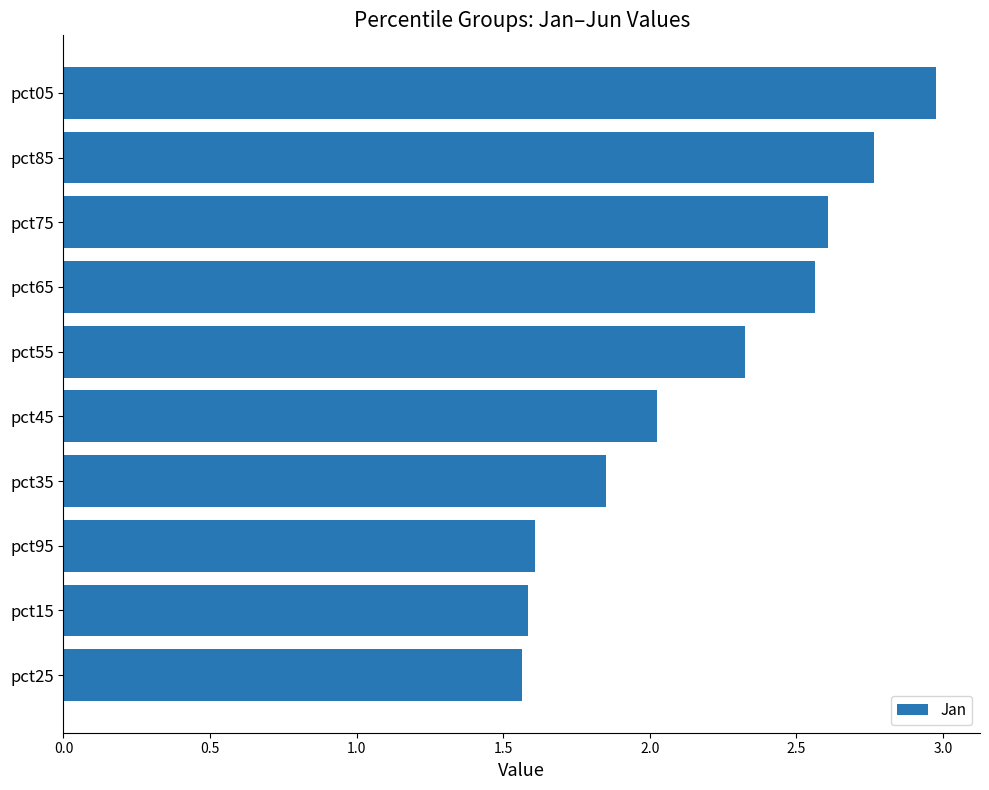

What is the average value?

2.2